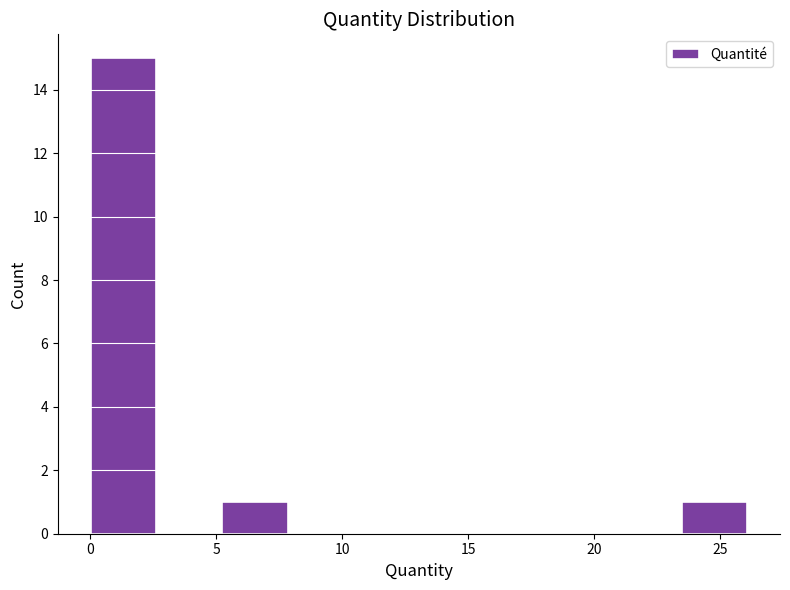

How tall is the bar that spans 23.5 to 26.0 on the x-axis? Neither the bar edges nor the heights are printed on the chart, so give them approximately, as read against the axes.

1